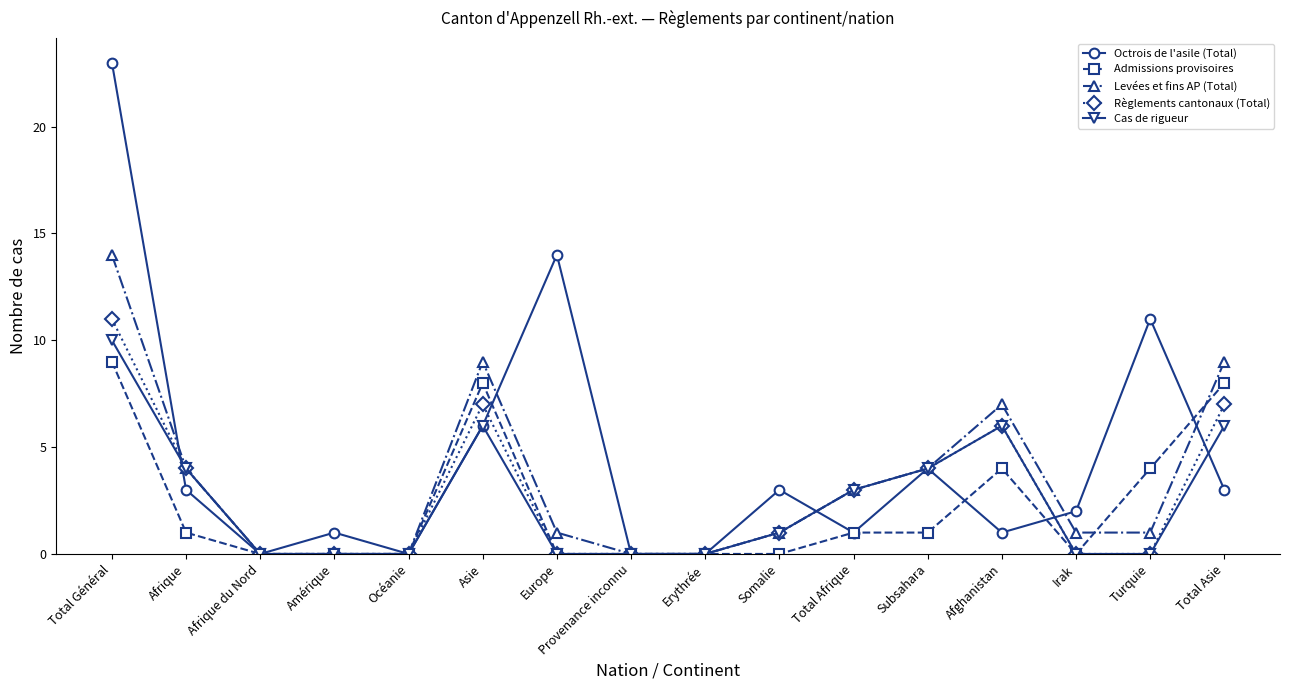

List the series in order of their peak value, highest first.

Octrois de l'asile (Total), Levées et fins AP (Total), Règlements cantonaux (Total), Cas de rigueur, Admissions provisoires